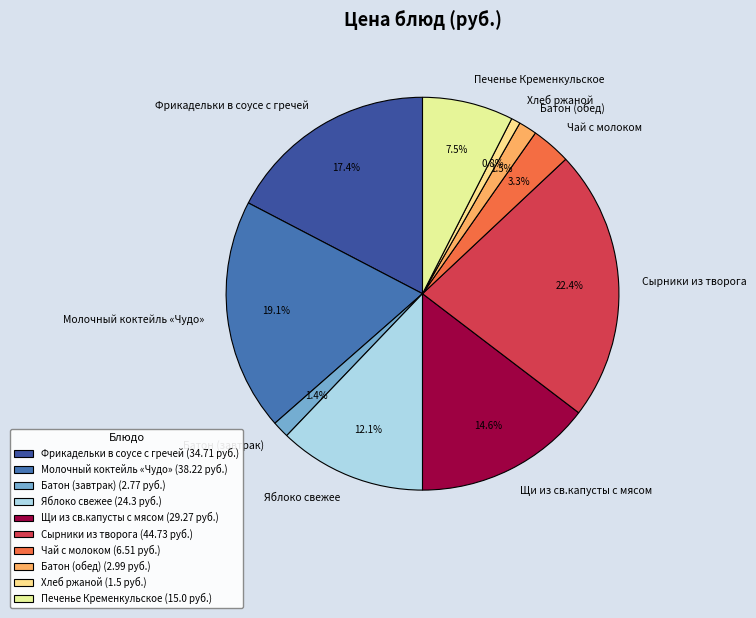

Count the number of slices in the pie.

10